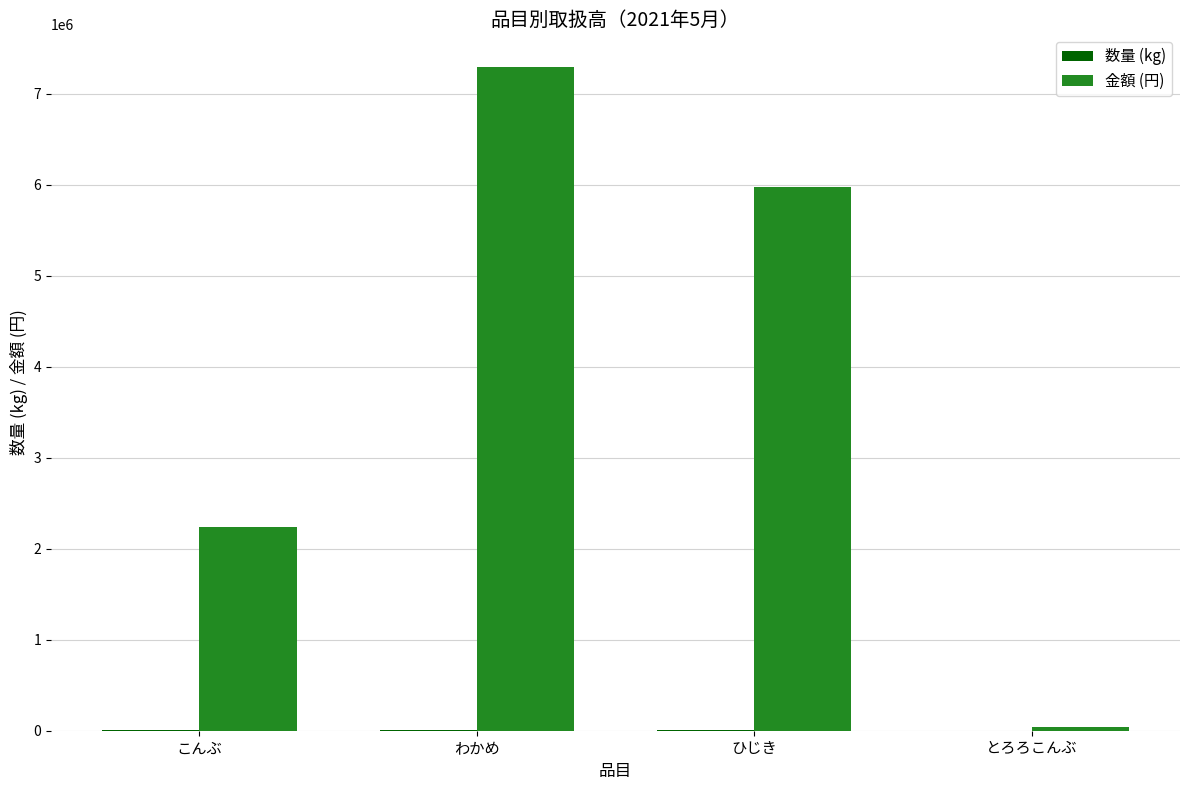

How many groups of bars are there?

4